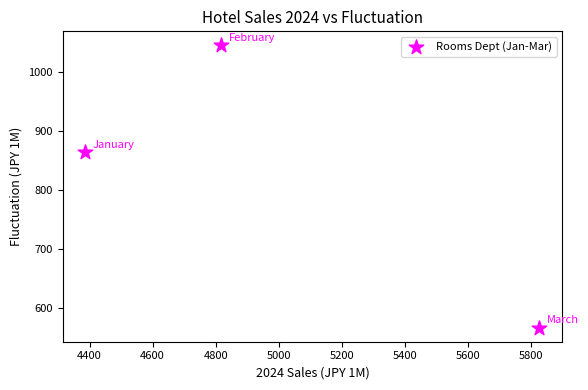

What Y value in the scatter plot is closest to 805?

864